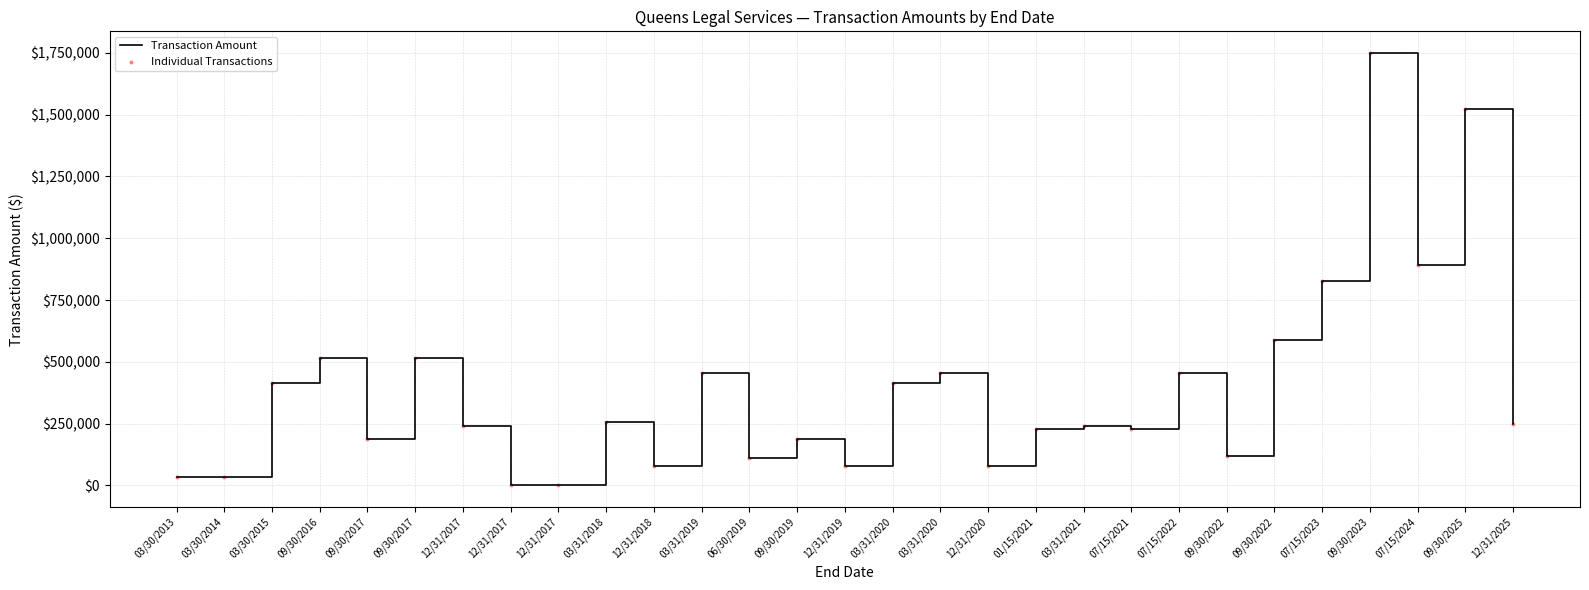

Does the chart have visible grid lines?

Yes